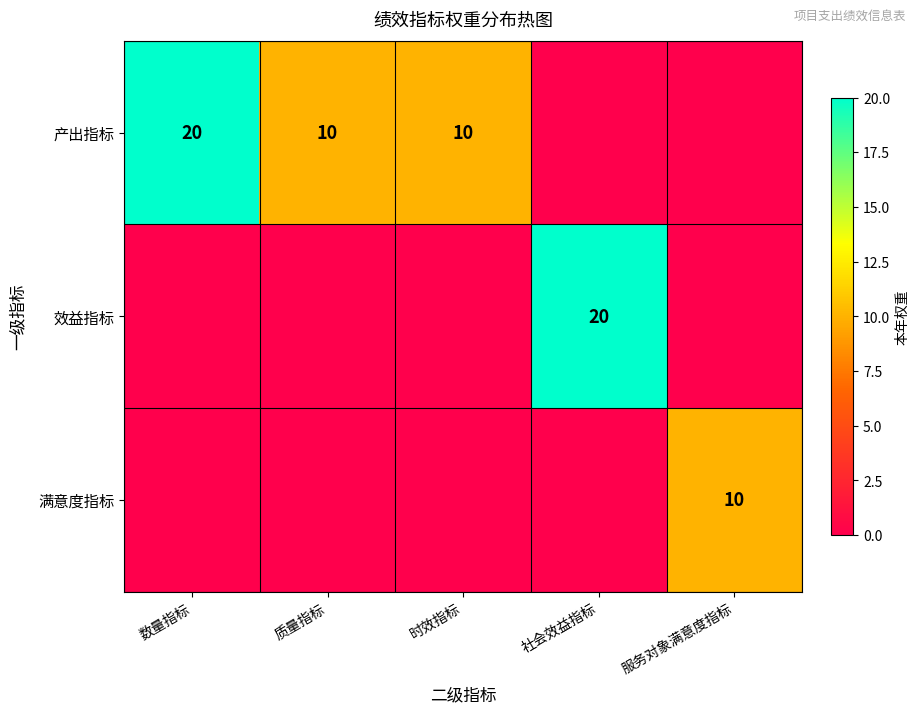

At how many categories does at least one series exceed 11?

2